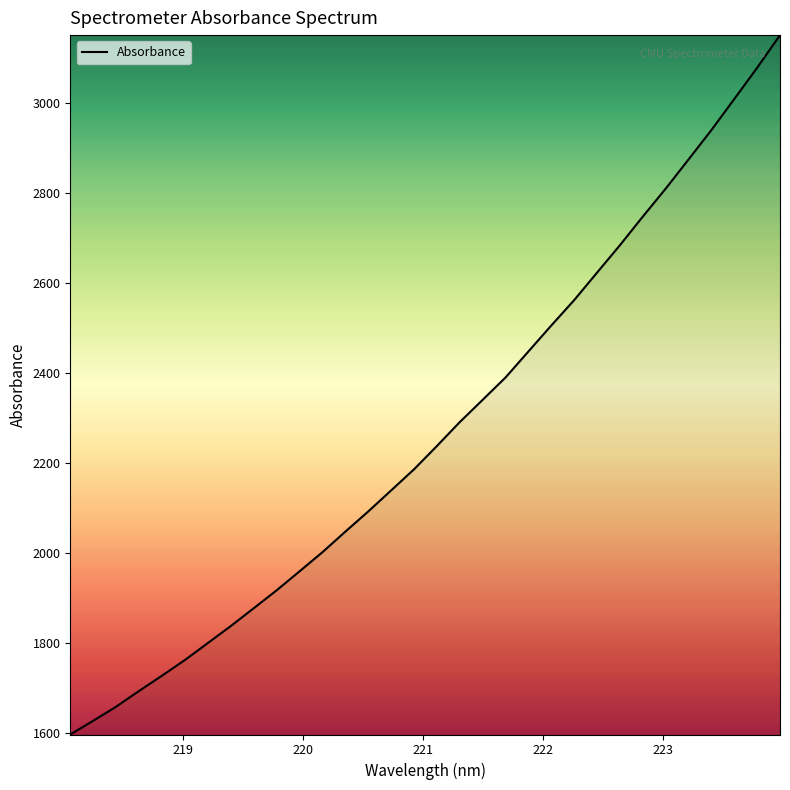

What is the maximum value shown in the chart?

3150.5